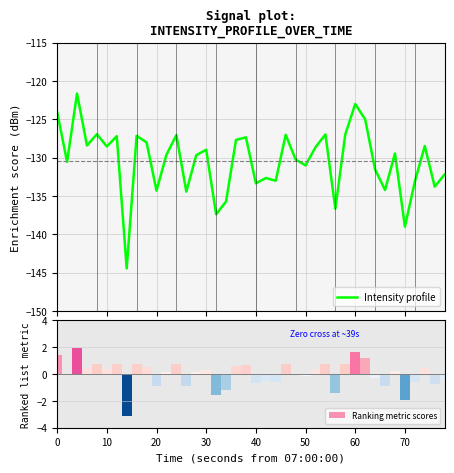

What is the highest value of the Ranking metric scores series?

2.0